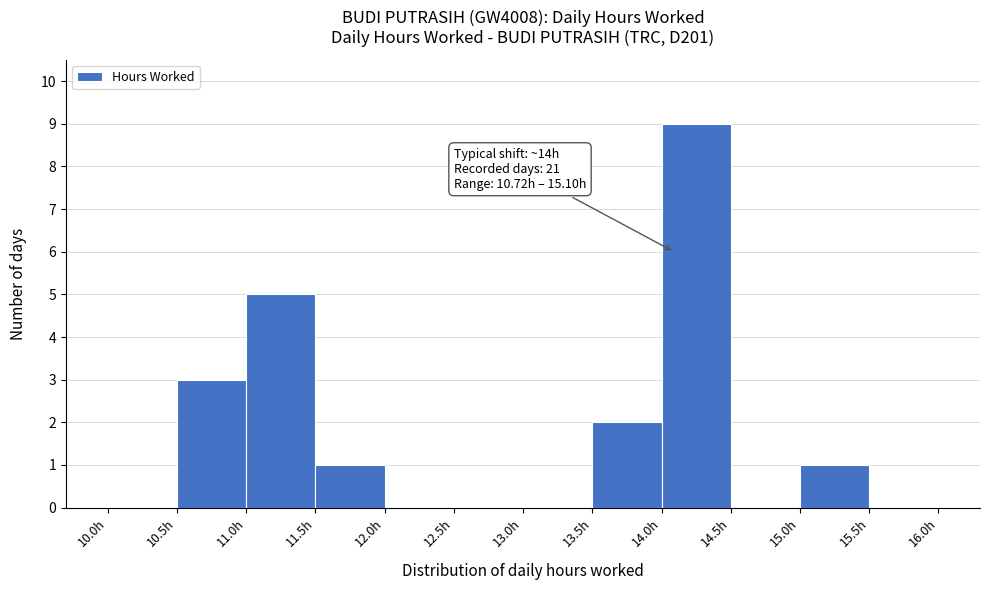

Which range on the x-axis has the tallest bar?

14.0 to 14.5